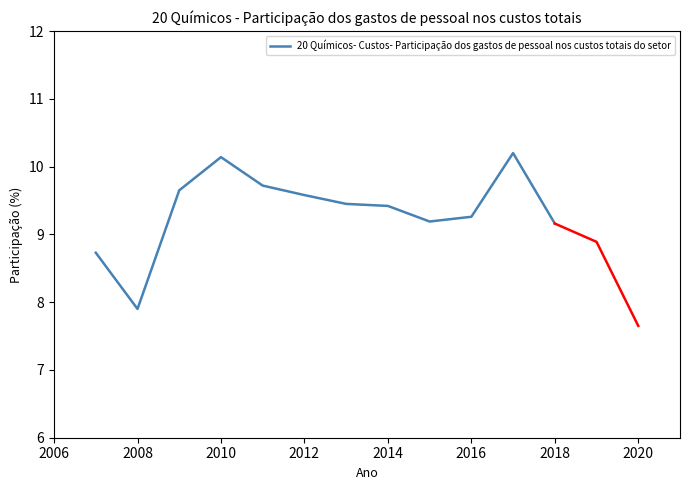

What is the highest value of the 20 Químicos- Custos- Participação dos gastos de pessoal nos custos totais do setor series?

10.2